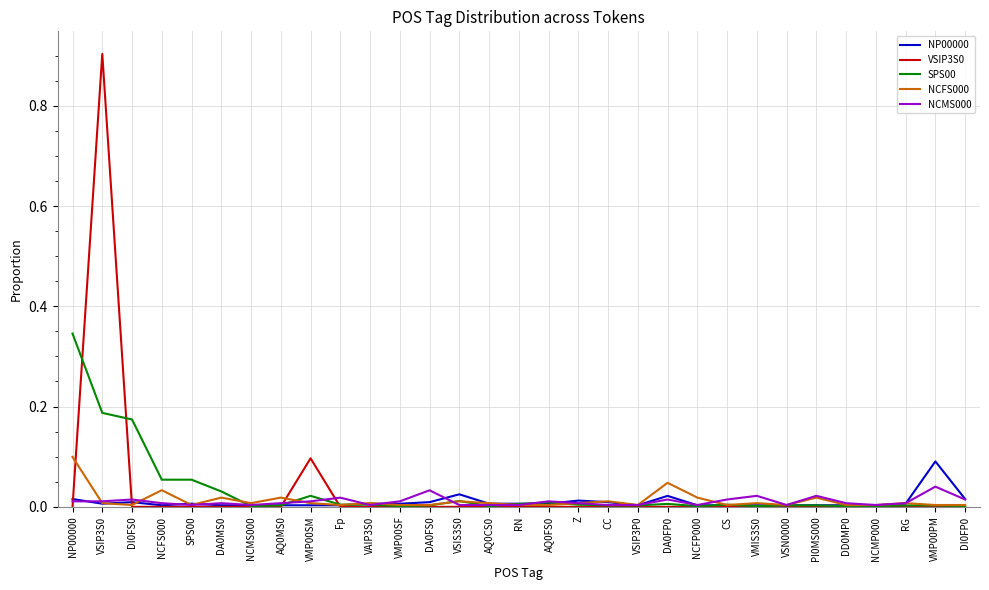

Is the value of VSIP3S0 at PI0MS000 greater than the value of SPS00 at DA0MS0?

No